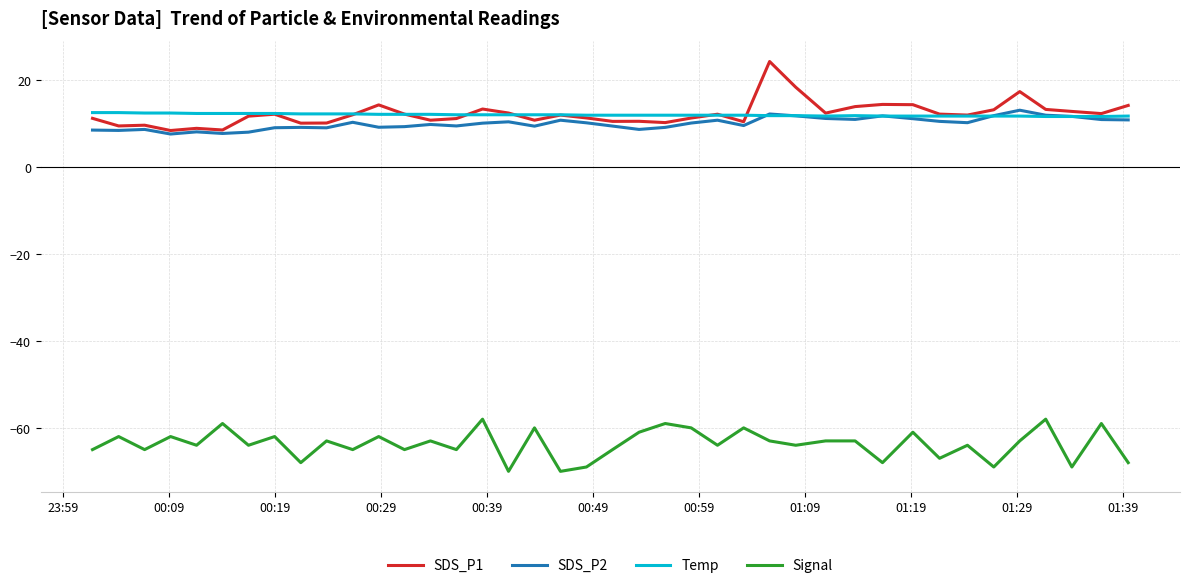

What is the minimum value shown in the chart?

-70.0